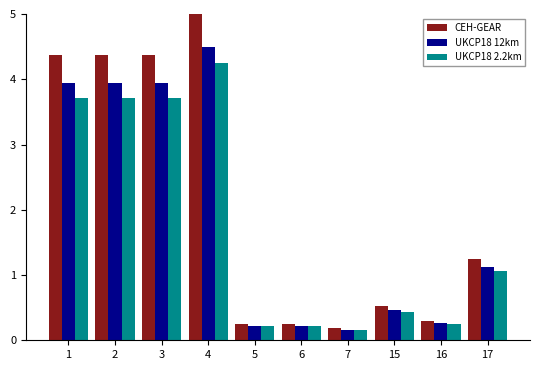

How many series are shown in this chart?

3